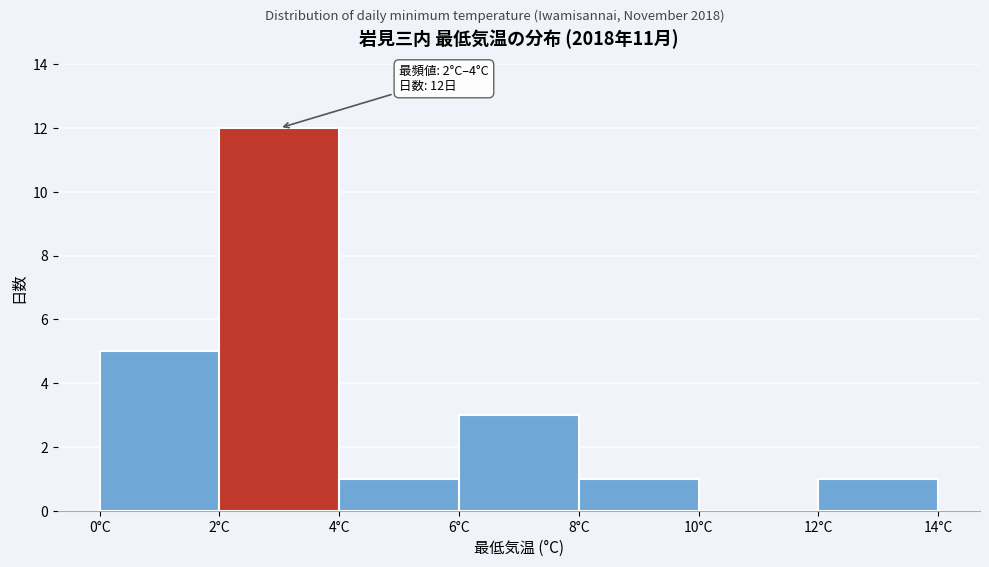

Which range on the x-axis has the tallest bar?

2 to 4